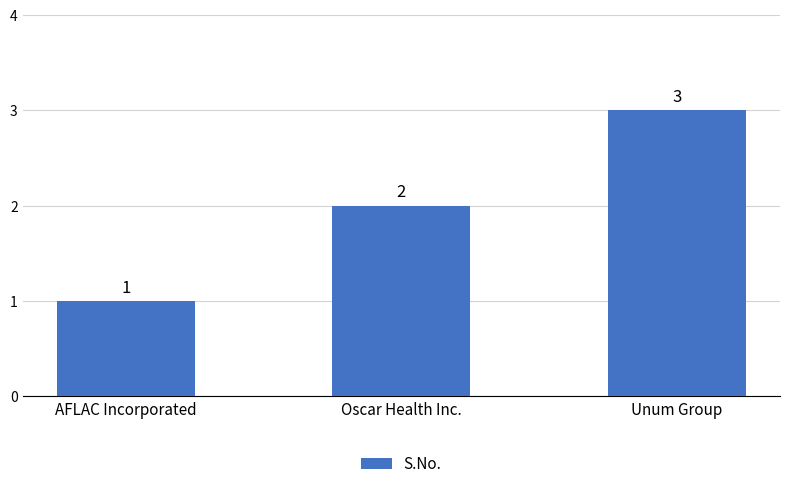

What is the maximum value shown in the chart?

3